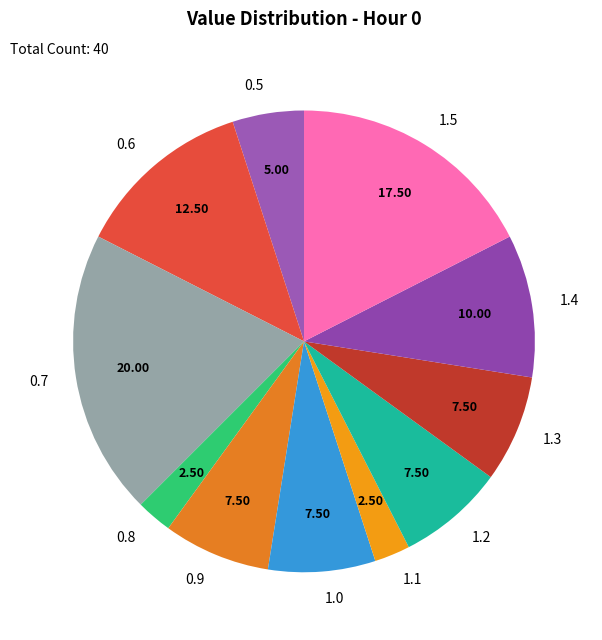

How many slices are in this pie chart?

11